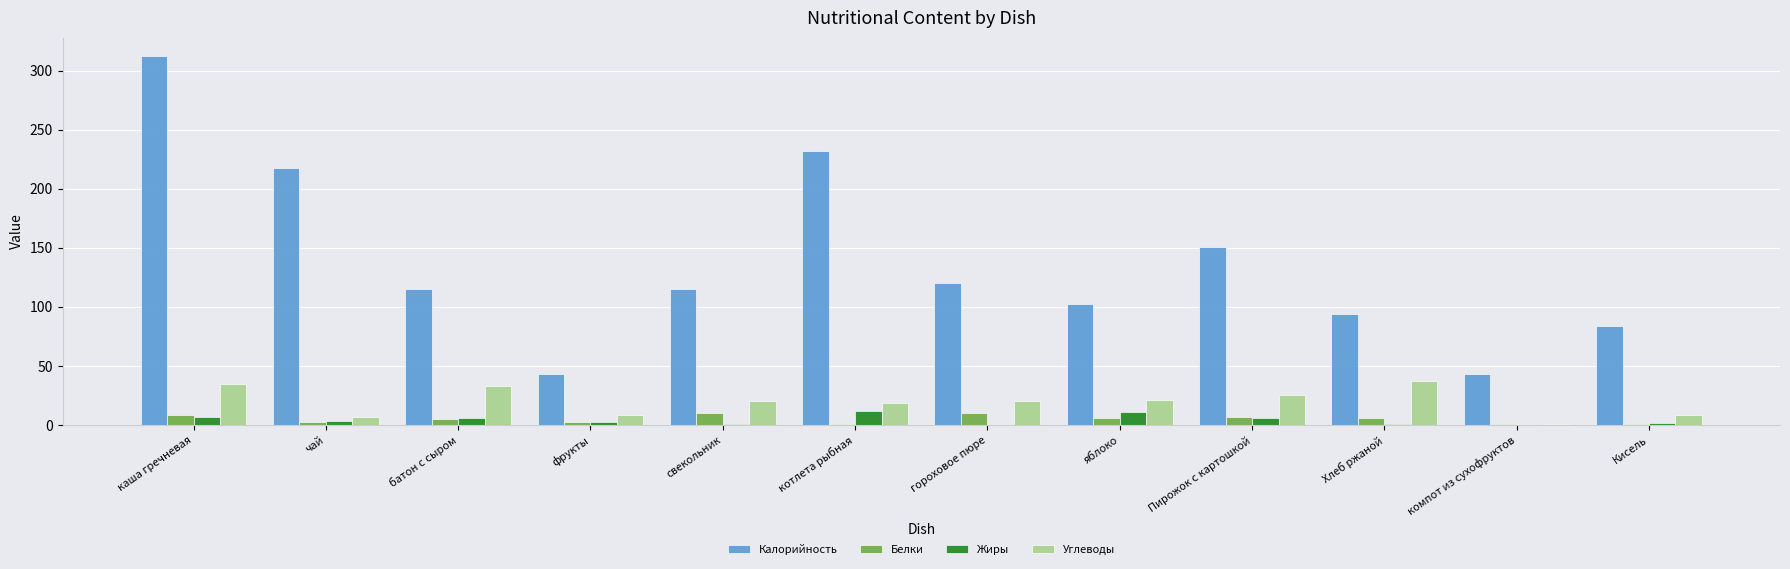

At which category does the chart reach its peak across all series?

каша гречневая